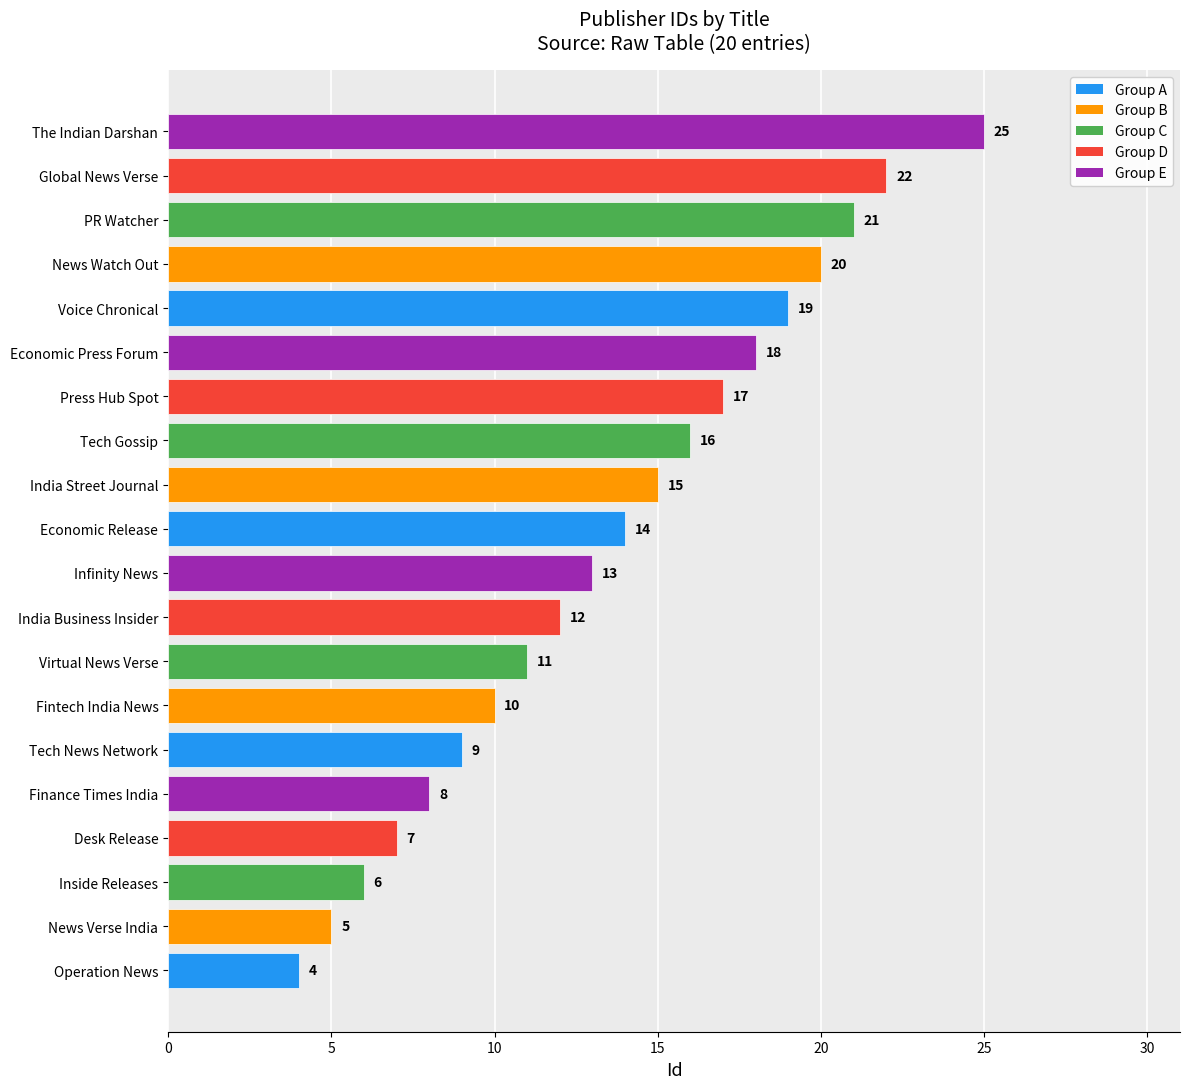

At which category does the chart reach its peak across all series?

The Indian Darshan